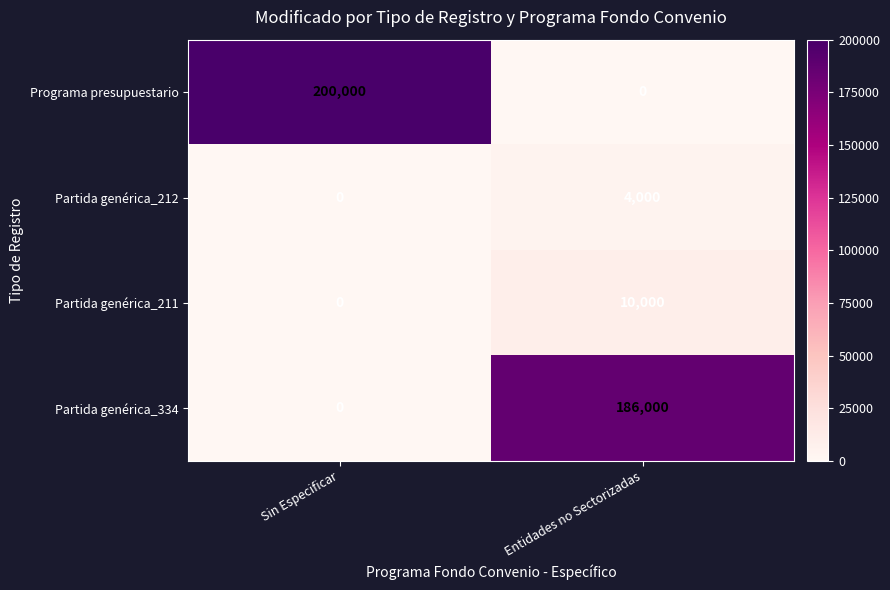

What is the total value across all series at Sin Especificar?

200000